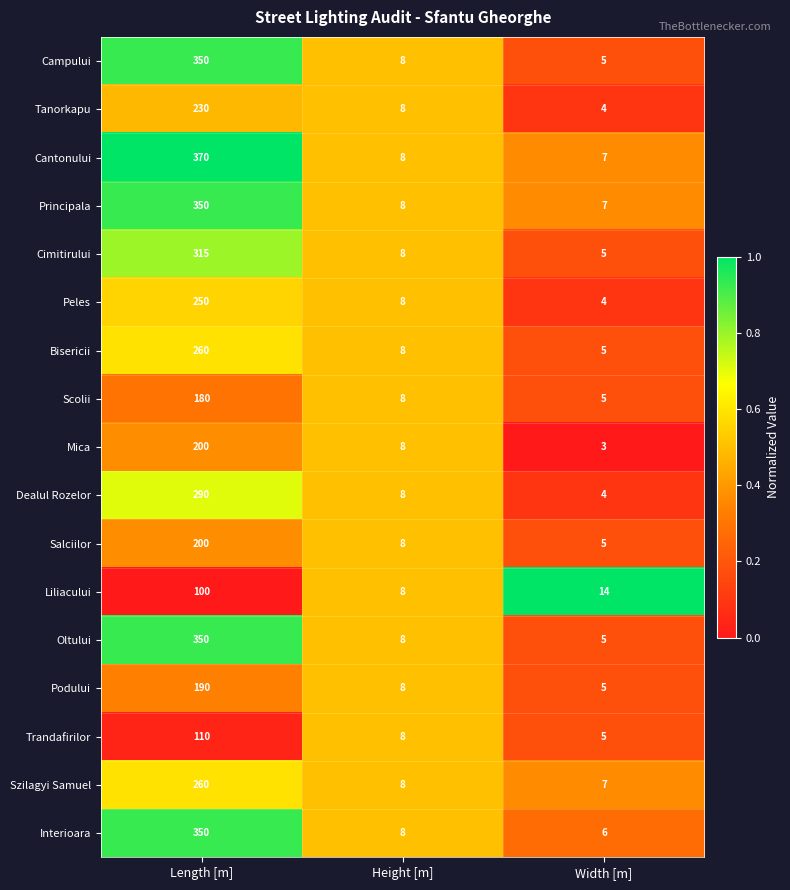

Is it true that Bisericii equals 260 at Length [m]?

True